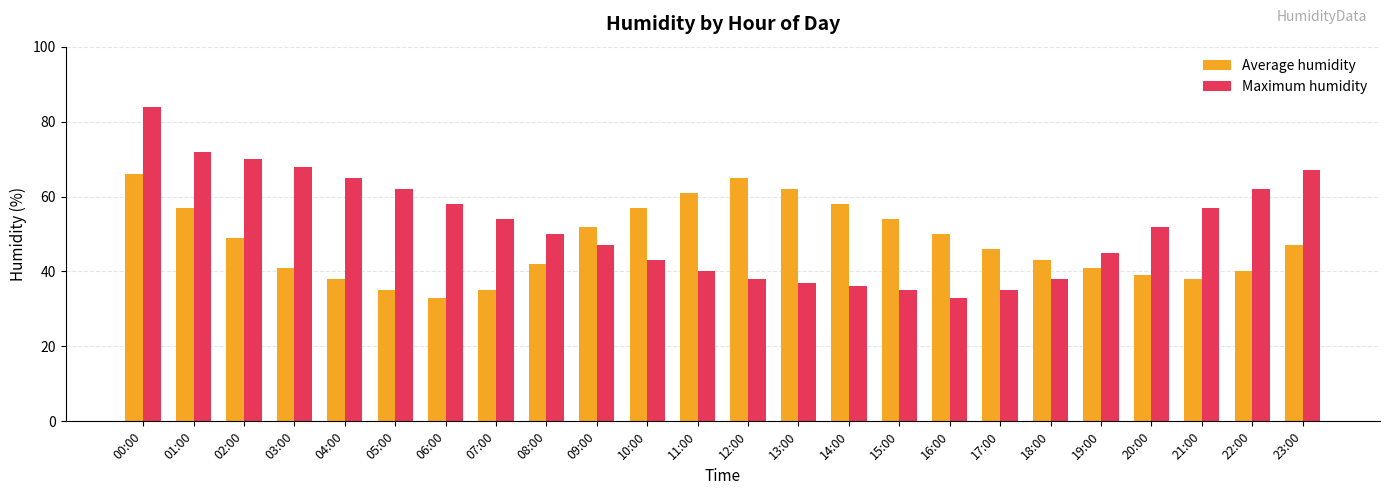

What is the sum of the Average humidity values at 06:00 and 08:00?

75